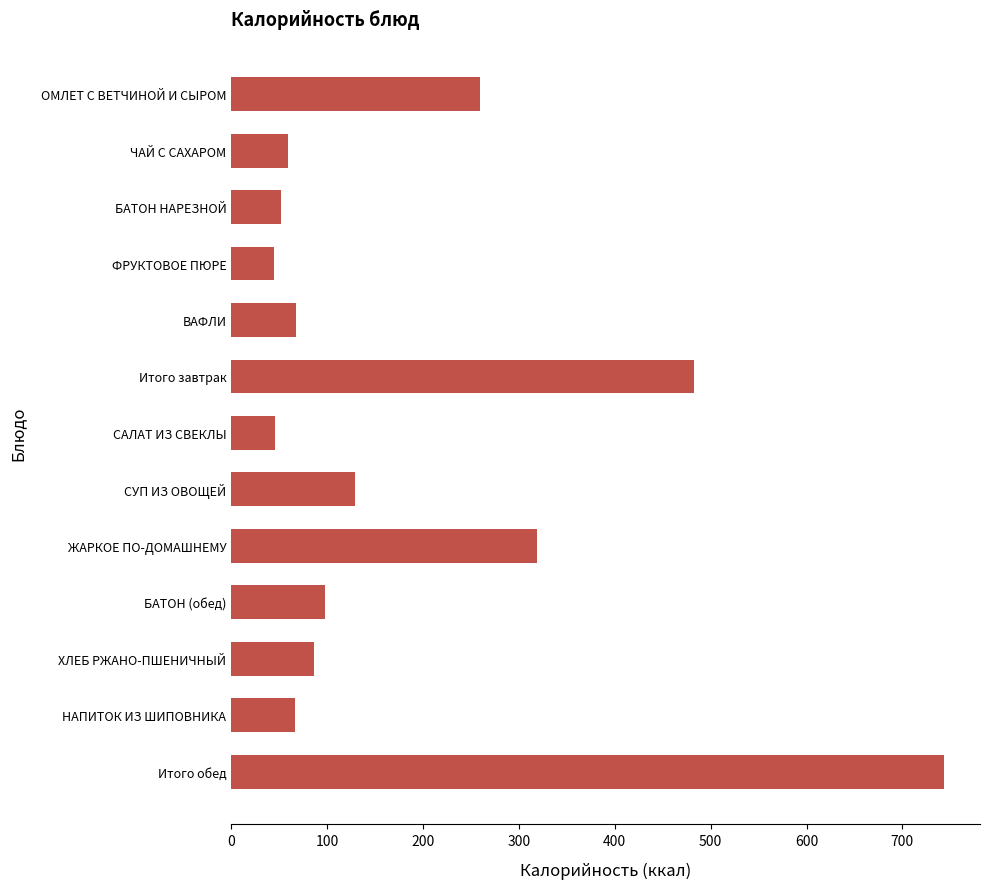

Which label corresponds to the largest value in the chart?

Итого обед